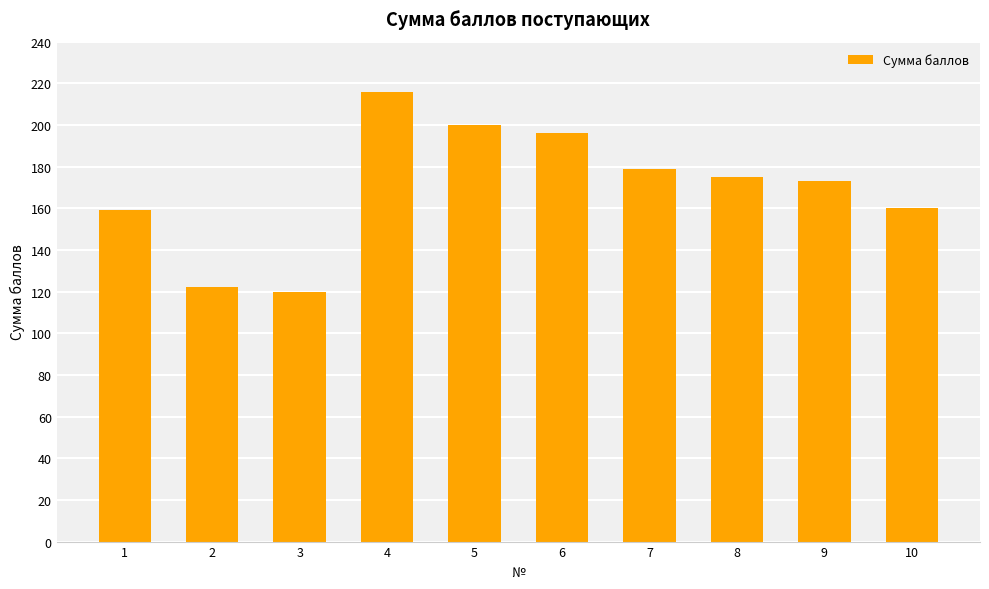

What is the maximum value shown in the chart?

216